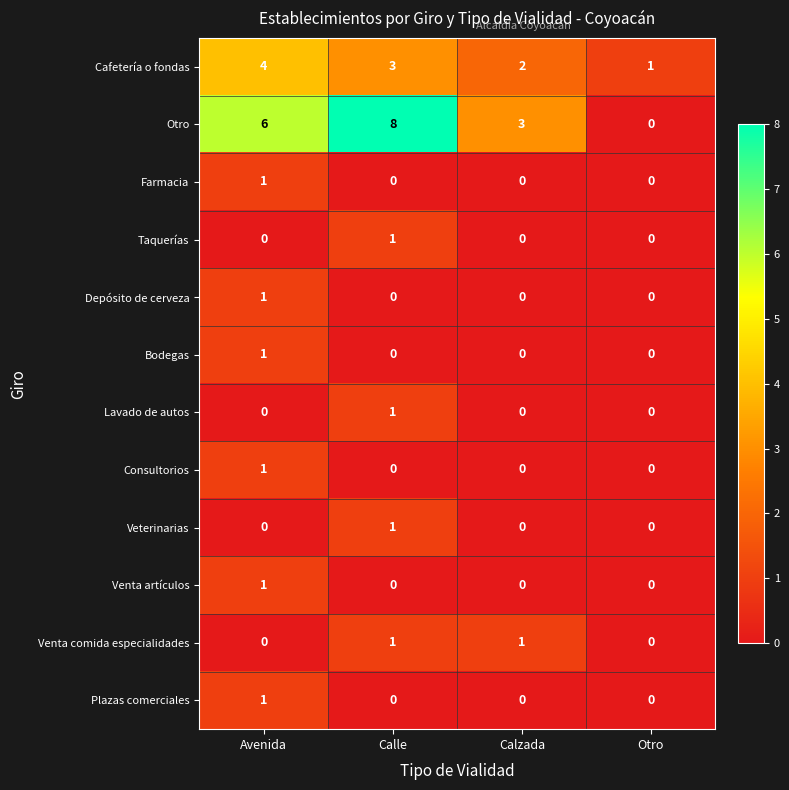

At which category does the chart reach its peak across all series?

Calle